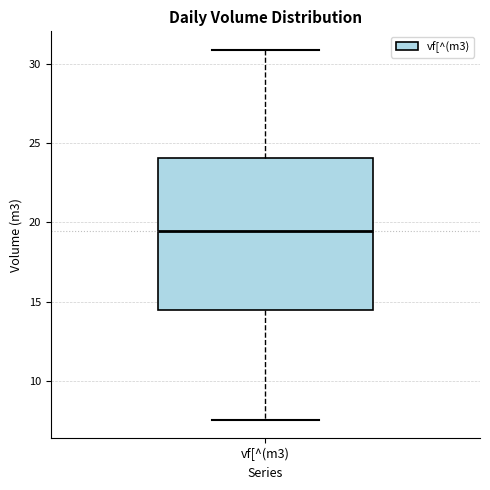

Read this box plot against the y-axis: the position of the median line, the range covered by the box, and the ends of both whiskers. The values are not printed on the chart, so give them approximately, as read against the axis.

median 19.5, box 14.5 to 24.0, whiskers 7.5 to 31.0